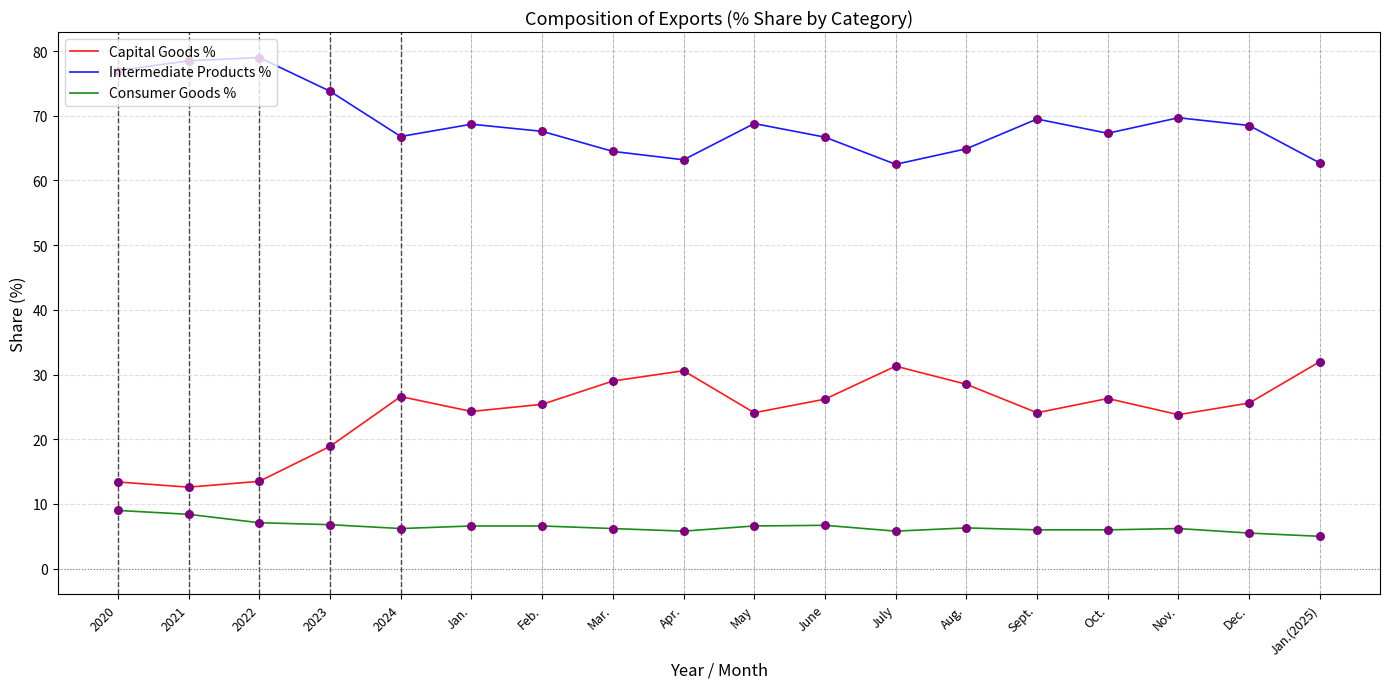

What is the difference between the highest and lowest values at Mar.?

58.3